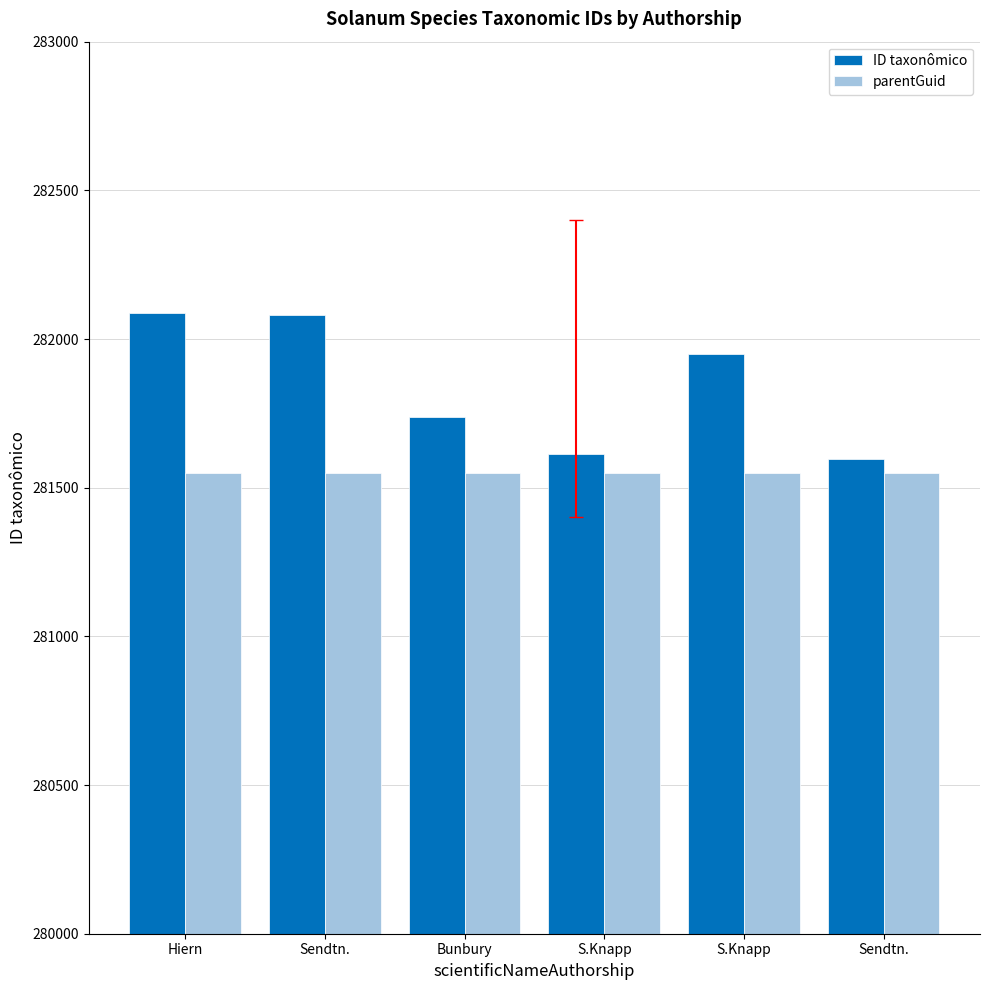

At which category is the sum across all series the highest?

Hiern